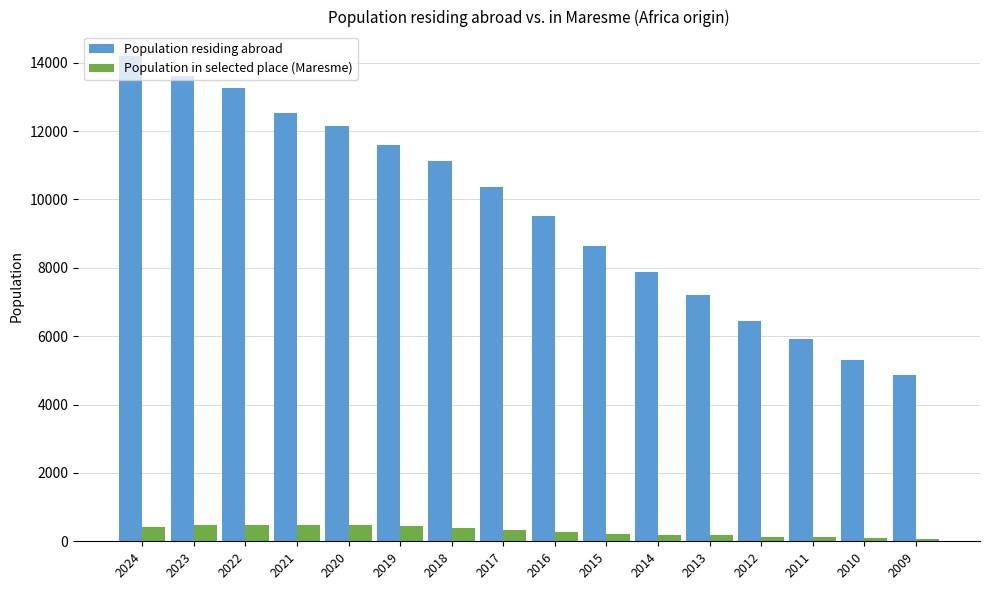

How many bars are there in each group?

2